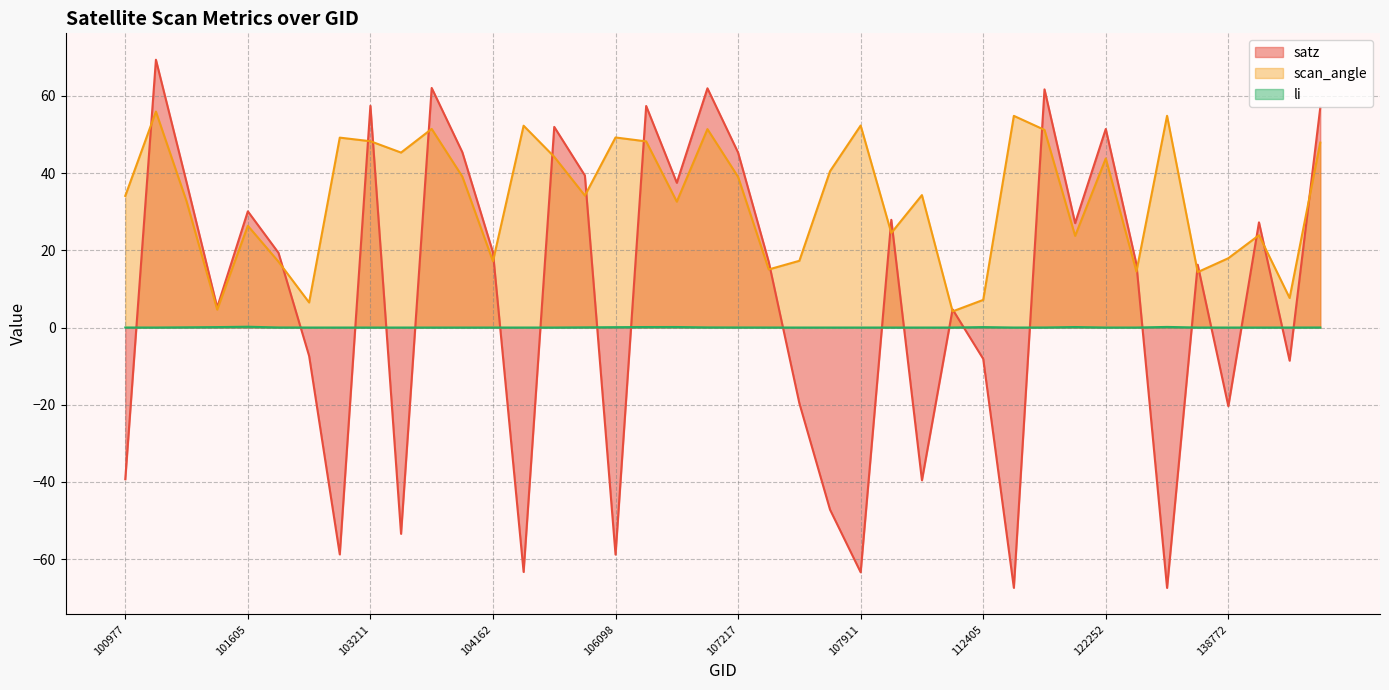

The value of li at 103928 is -0.1. True or false?

False